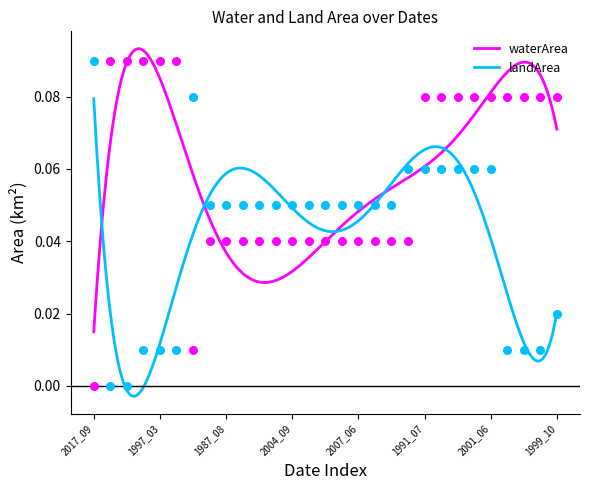

Is the value of landArea at 2005_07 greater than the value of waterArea at 2008_06?

Yes